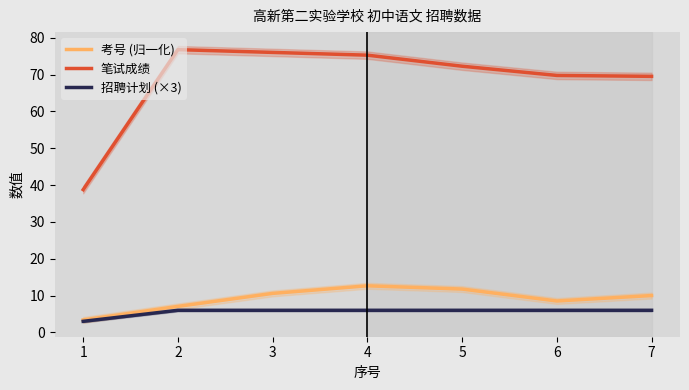

How many 招聘计划 (×3) values are between 6 and 7?

6